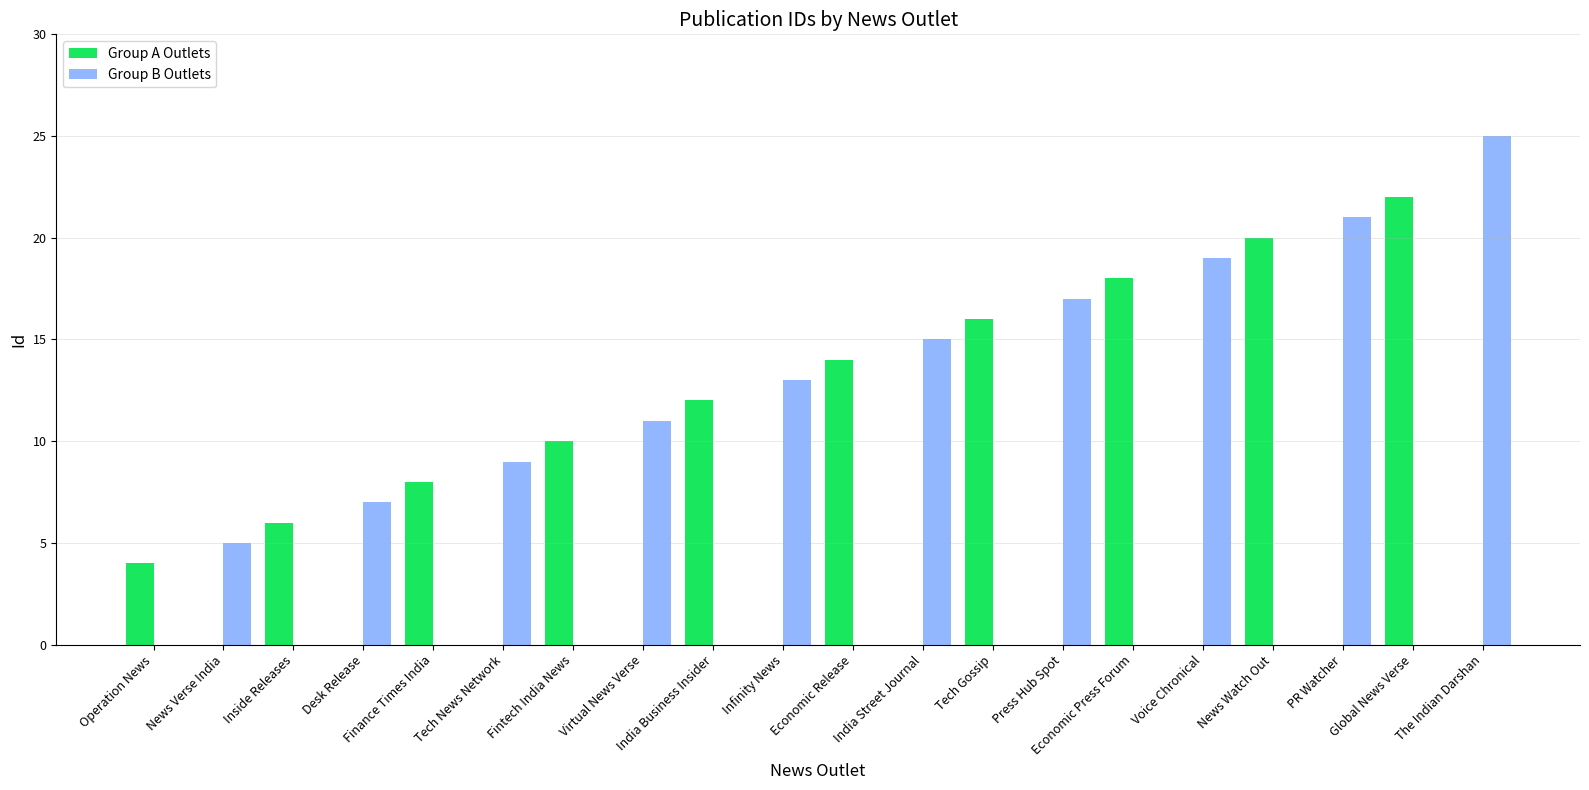

What is the total value across all series at India Business Insider?

12